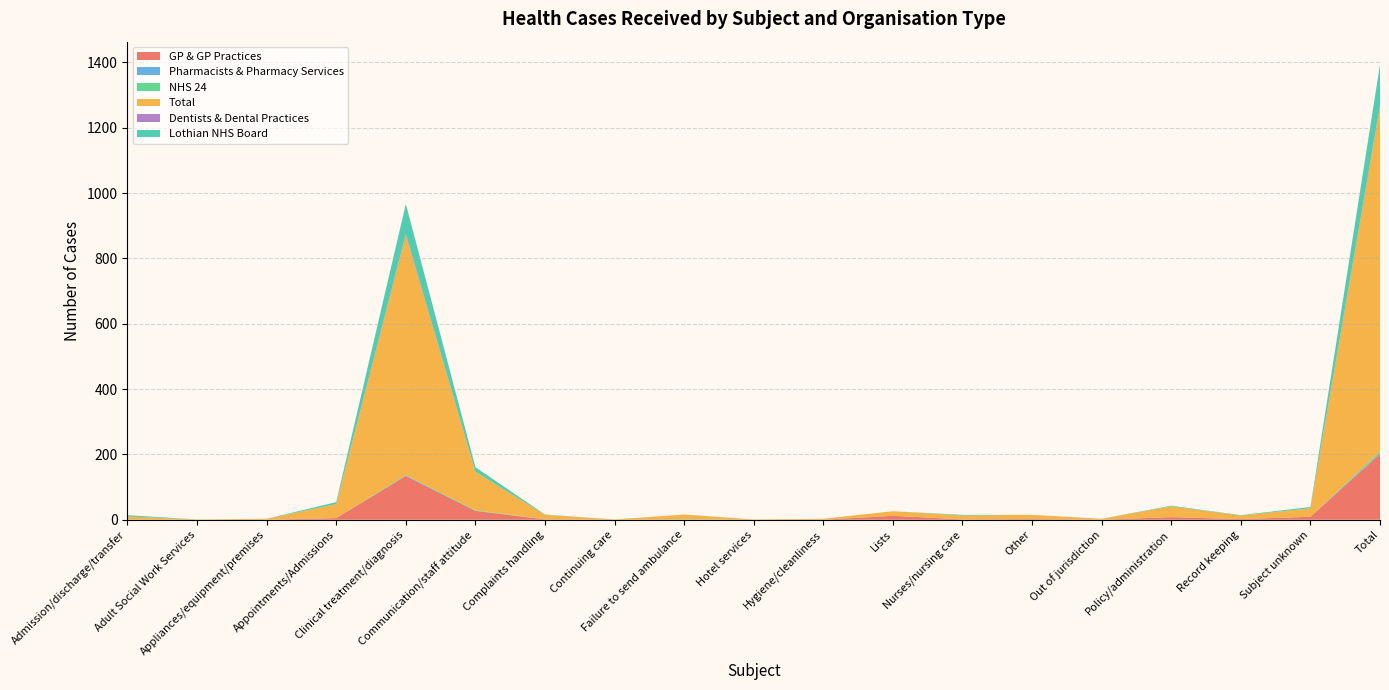

Reading left to right, what are all the values shown in this chart?

GP & GP Practices: Admission/discharge/transfer=0	Adult Social Work Services=0	Appliances/equipment/premises=0	Appointments/Admissions=5	Clinical treatment/diagnosis=134	Communication/staff attitude=27	Complaints handling=1	Continuing care=0	Failure to send ambulance=0	Hotel services=0	Hygiene/cleanliness=0	Lists=12	Nurses/nursing care=1	Other=2	Out of jurisdiction=0	Policy/administration=8	Record keeping=2	Subject unknown=9	Total=201
Pharmacists & Pharmacy Services: Admission/discharge/transfer=0	Adult Social Work Services=0	Appliances/equipment/premises=0	Appointments/Admissions=0	Clinical treatment/diagnosis=1	Communication/staff attitude=0	Complaints handling=0	Continuing care=0	Failure to send ambulance=0	Hotel services=0	Hygiene/cleanliness=0	Lists=0	Nurses/nursing care=0	Other=0	Out of jurisdiction=0	Policy/administration=0	Record keeping=0	Subject unknown=0	Total=3
NHS 24: Admission/discharge/transfer=0	Adult Social Work Services=0	Appliances/equipment/premises=0	Appointments/Admissions=0	Clinical treatment/diagnosis=2	Communication/staff attitude=2	Complaints handling=0	Continuing care=0	Failure to send ambulance=1	Hotel services=0	Hygiene/cleanliness=0	Lists=0	Nurses/nursing care=0	Other=0	Out of jurisdiction=0	Policy/administration=0	Record keeping=0	Subject unknown=0	Total=5
Total: Admission/discharge/transfer=10	Adult Social Work Services=1	Appliances/equipment/premises=3	Appointments/Admissions=43	Clinical treatment/diagnosis=735	Communication/staff attitude=118	Complaints handling=14	Continuing care=1	Failure to send ambulance=15	Hotel services=1	Hygiene/cleanliness=3	Lists=14	Nurses/nursing care=12	Other=13	Out of jurisdiction=3	Policy/administration=33	Record keeping=11	Subject unknown=26	Total=1056
Dentists & Dental Practices: Admission/discharge/transfer=0	Adult Social Work Services=0	Appliances/equipment/premises=0	Appointments/Admissions=0	Clinical treatment/diagnosis=3	Communication/staff attitude=0	Complaints handling=0	Continuing care=0	Failure to send ambulance=0	Hotel services=0	Hygiene/cleanliness=0	Lists=0	Nurses/nursing care=0	Other=0	Out of jurisdiction=0	Policy/administration=0	Record keeping=0	Subject unknown=0	Total=3
Lothian NHS Board: Admission/discharge/transfer=4	Adult Social Work Services=0	Appliances/equipment/premises=0	Appointments/Admissions=6	Clinical treatment/diagnosis=92	Communication/staff attitude=14	Complaints handling=1	Continuing care=0	Failure to send ambulance=0	Hotel services=0	Hygiene/cleanliness=0	Lists=0	Nurses/nursing care=2	Other=0	Out of jurisdiction=0	Policy/administration=2	Record keeping=1	Subject unknown=4	Total=126